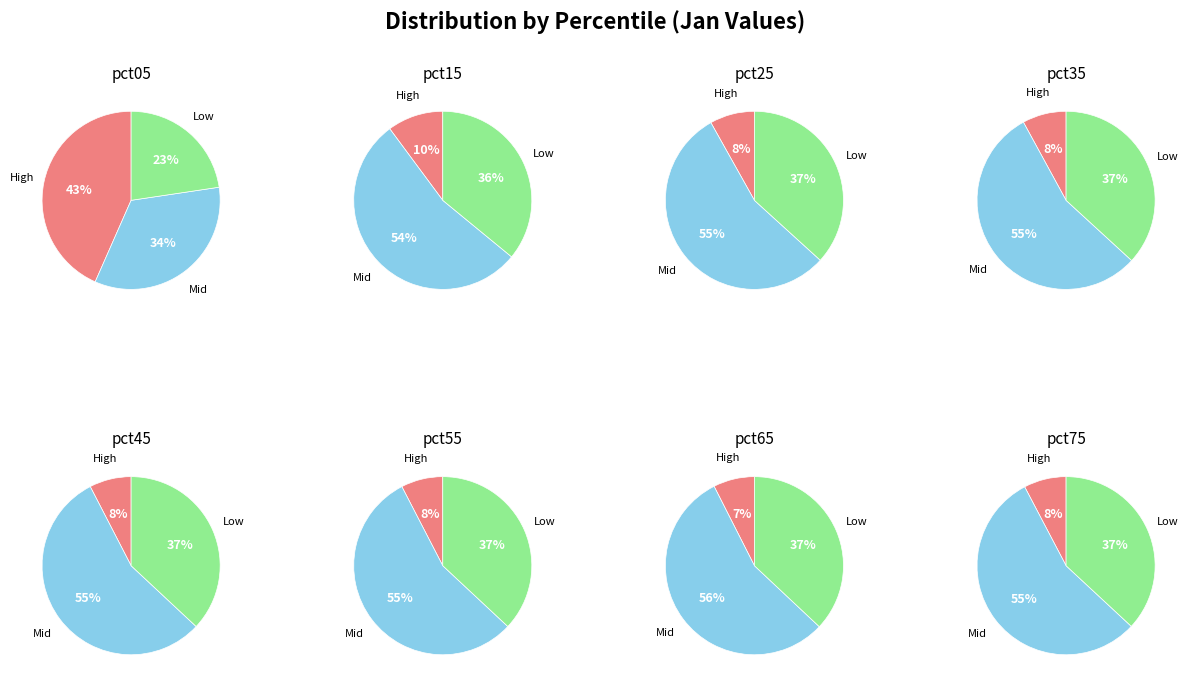

True or false: pct55 accounts for 12% of the total.

False